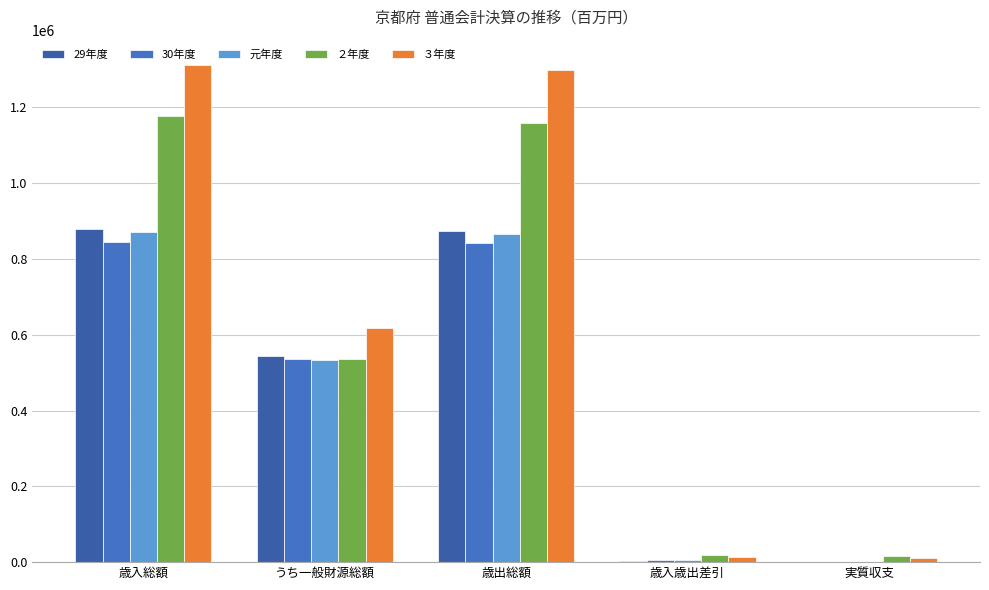

Which series has the largest range (max minus min)?

３年度